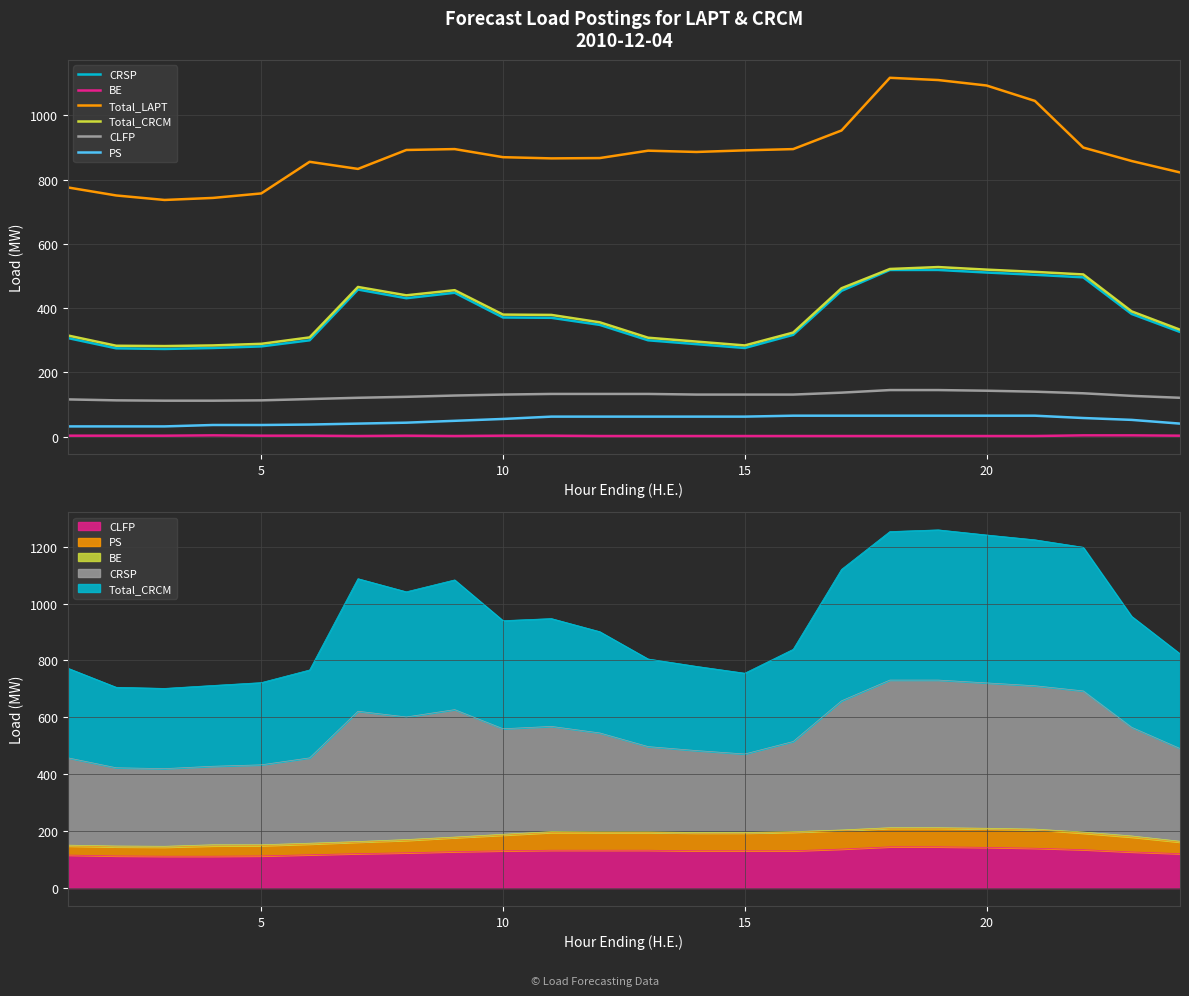

What is the sum of all PS values?

1248.5